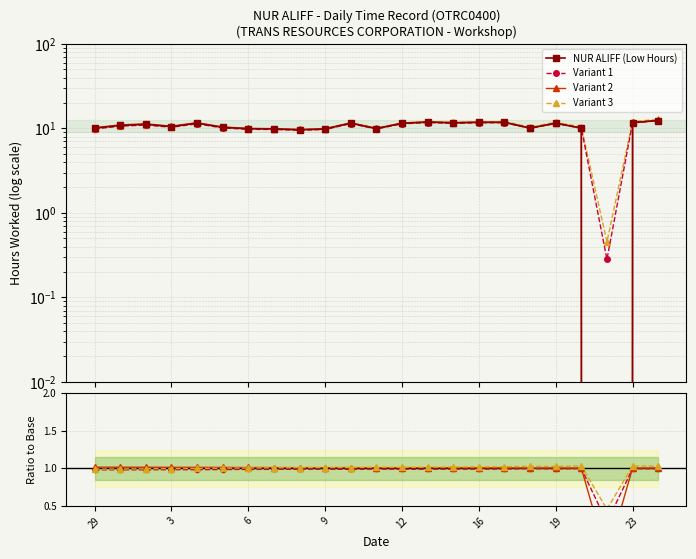

True or false: the data shows 11.2 at 2.

True